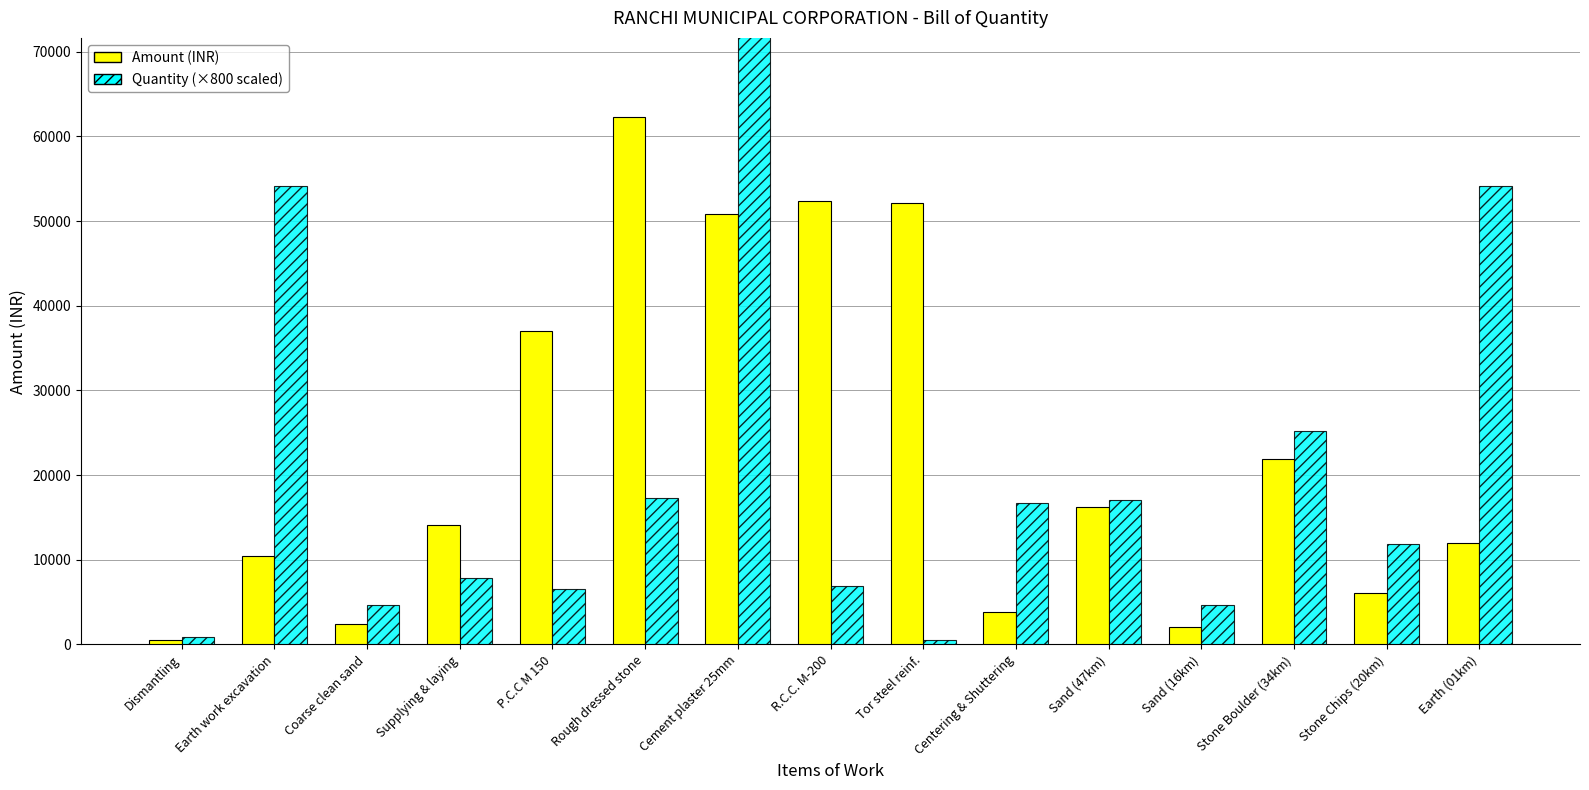

How many values in the Amount (INR) series are below 14116?

7